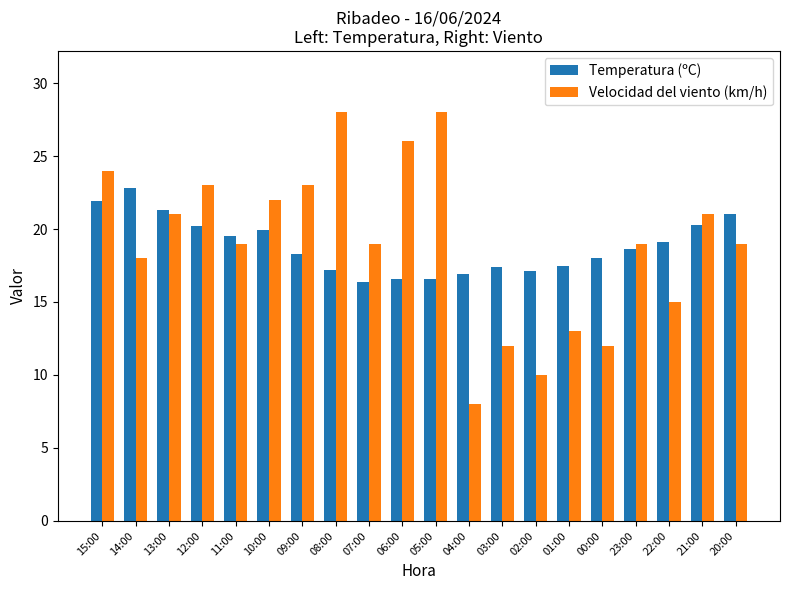

Which category has the highest value in the Temperatura (ºC) series?

14:00